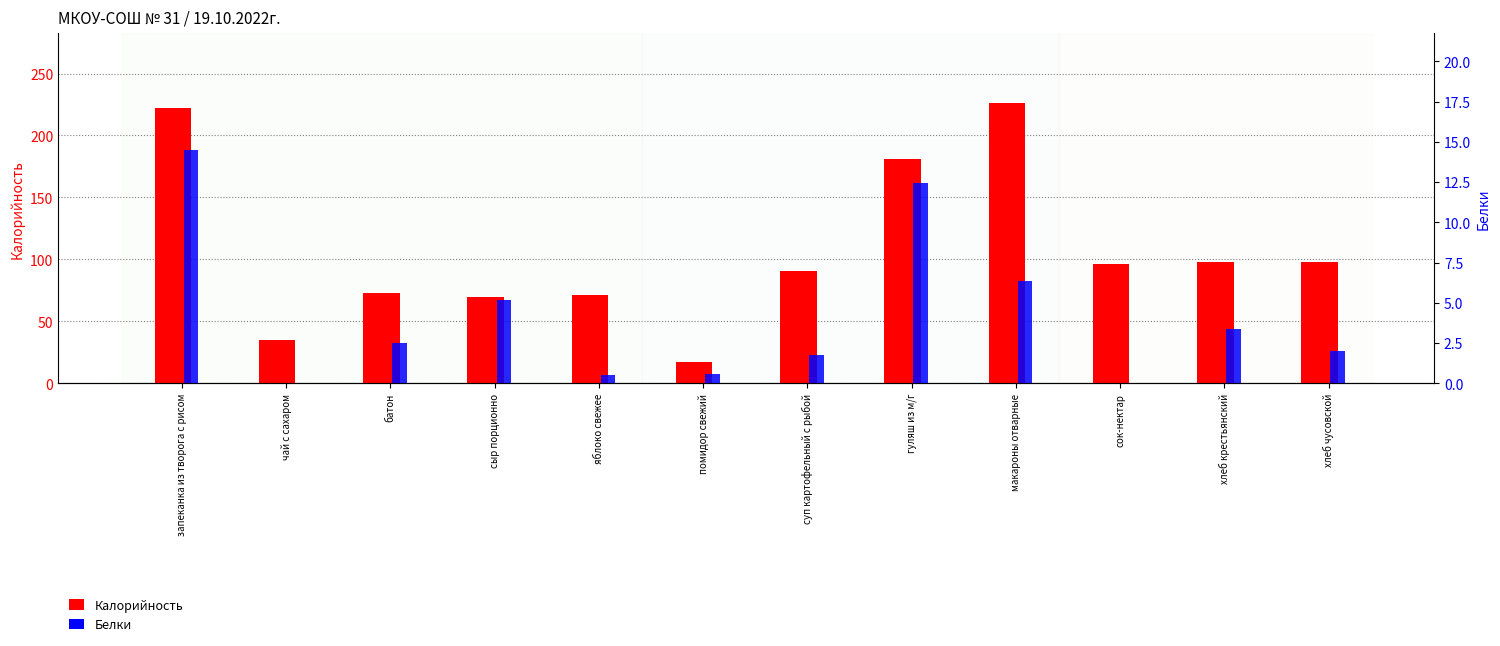

Is the value of Белки at запеканка из творога с рисом greater than the value of Калорийность at яблоко свежее?

No